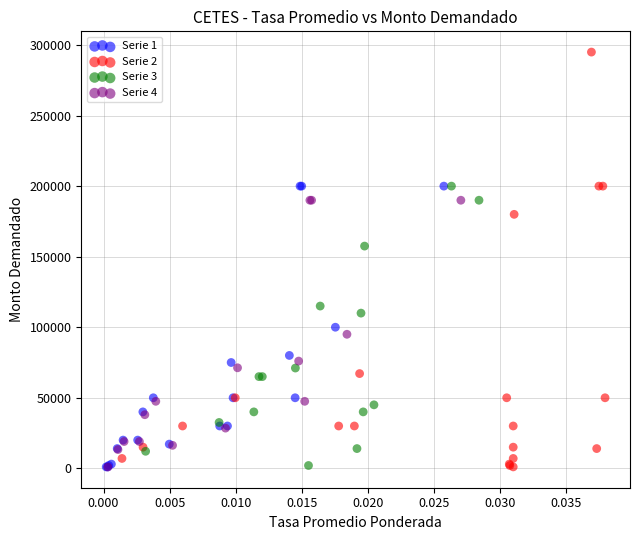

Which series reaches the maximum Y coordinate?

Serie 2